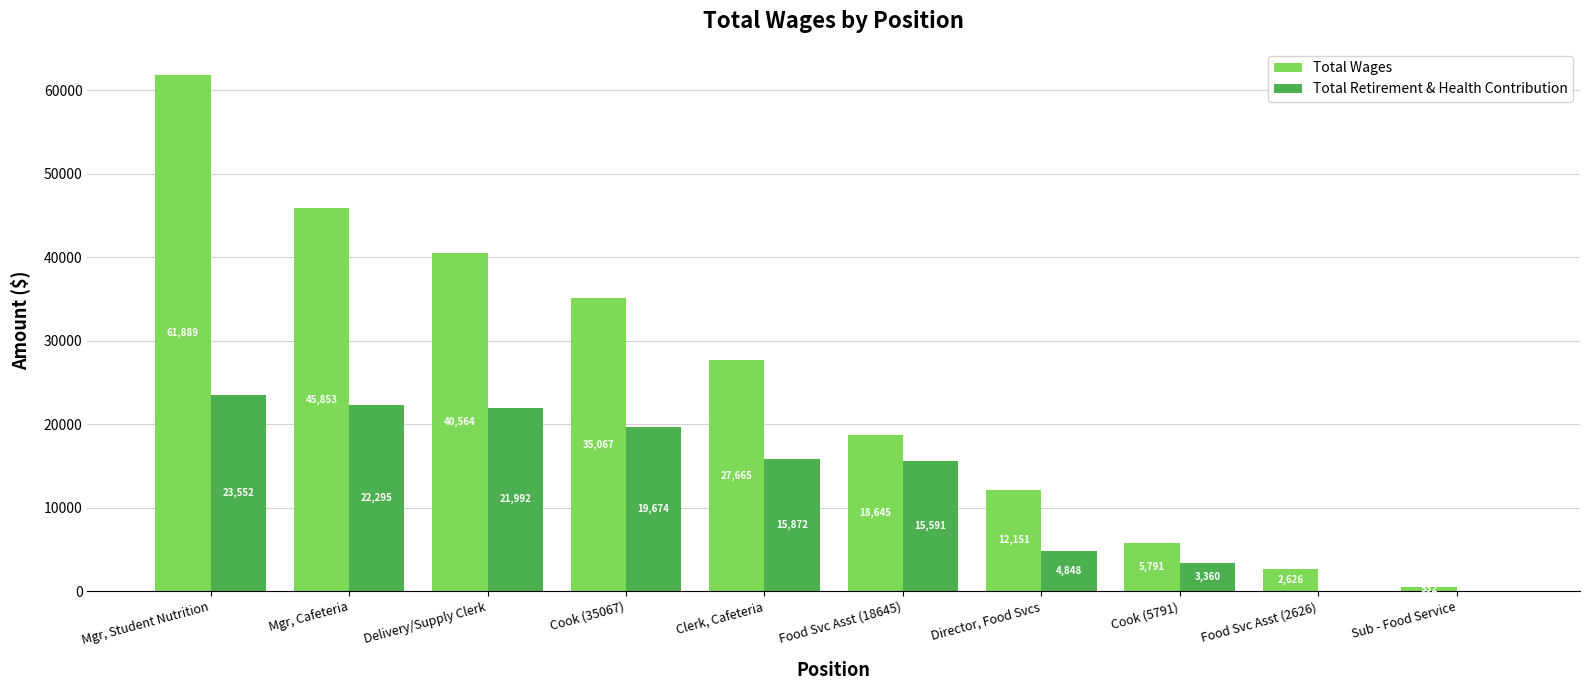

What is the sum of all Total Wages values?

250783